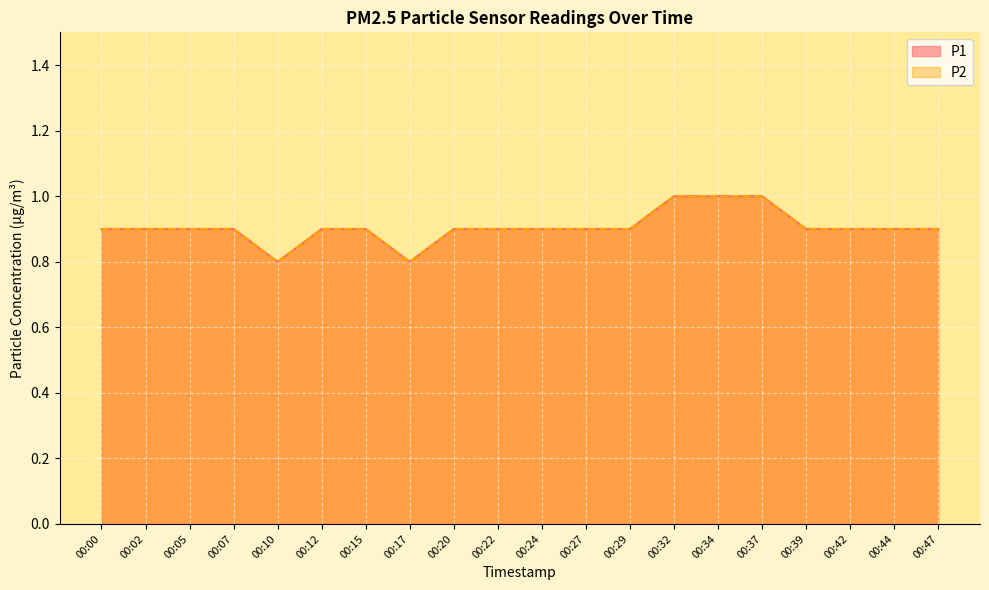

Reading left to right, what are all the values shown in this chart?

P1: 0.9	0.9	0.9	0.9	0.8	0.9	0.9	0.8	0.9	0.9	0.9	0.9	0.9	1.0	1.0	1.0	0.9	0.9	0.9	0.9
P2: 0.9	0.9	0.9	0.9	0.8	0.9	0.9	0.8	0.9	0.9	0.9	0.9	0.9	1.0	1.0	1.0	0.9	0.9	0.9	0.9